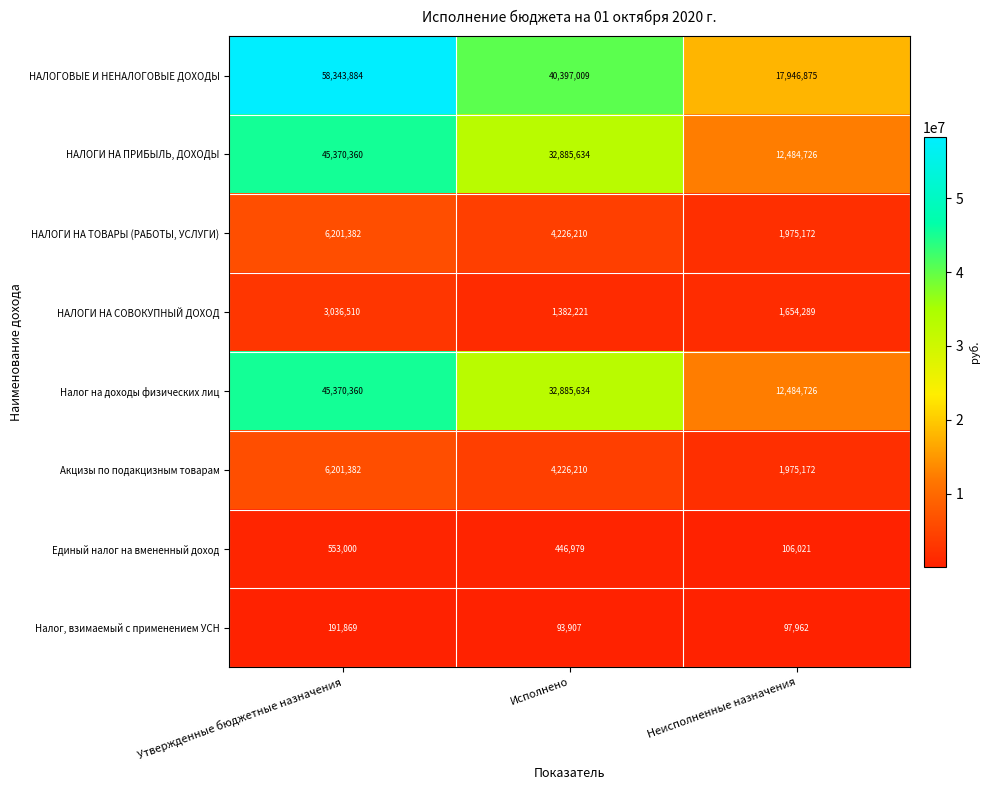

At which category is the sum across all series the highest?

Утвержденные бюджетные назначения